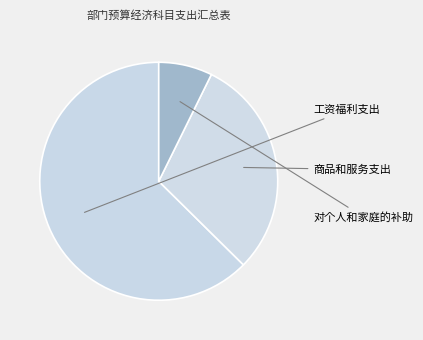

Which slice is the largest?

工资福利支出